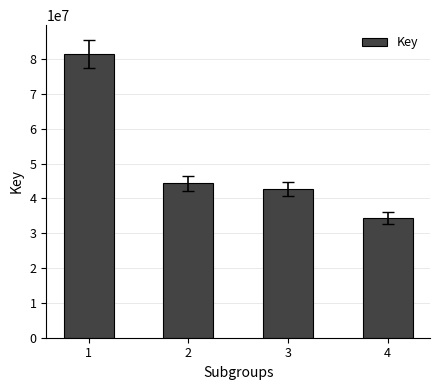

What is the difference between the maximum and minimum values?

47104854